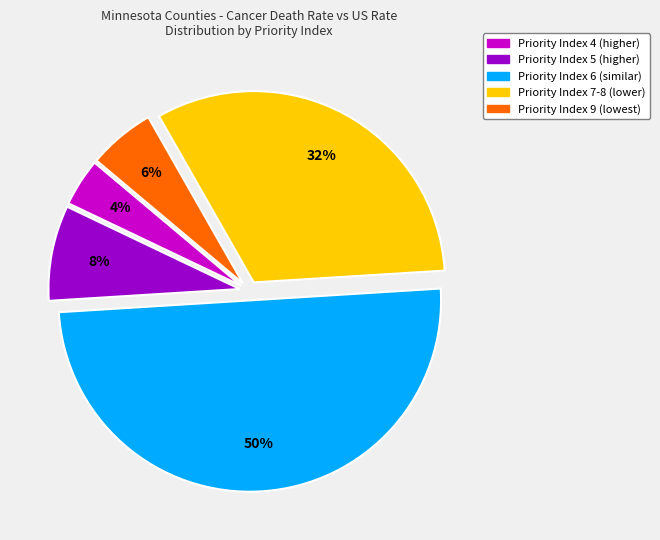

Combined, do Priority Index 5 (higher) and Priority Index 9 (lowest) account for over 50%?

No